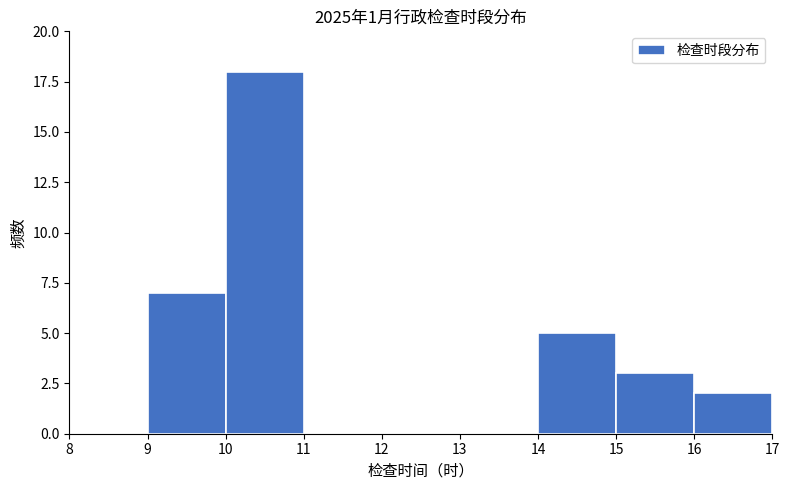

Reading left to right, list every bar in this chart as the range it spans on the x-axis followed by its height. The values are not printed on the chart, so give them approximately, as read against the axis.

8 to 9: 0
9 to 10: 7
10 to 11: 18
11 to 12: 0
12 to 13: 0
13 to 14: 0
14 to 15: 5
15 to 16: 3
16 to 17: 2